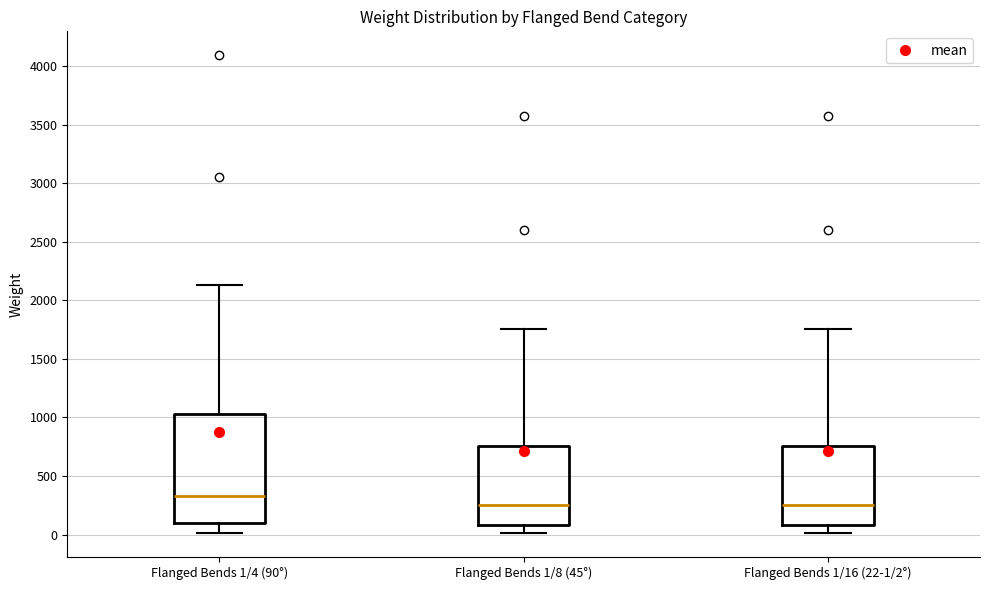

Where does the lower whisker of the box for Flanged Bends 1/16 (22-1/2°) end on the y-axis? The values are not printed on the chart, so give them approximately, as read against the axis.

0